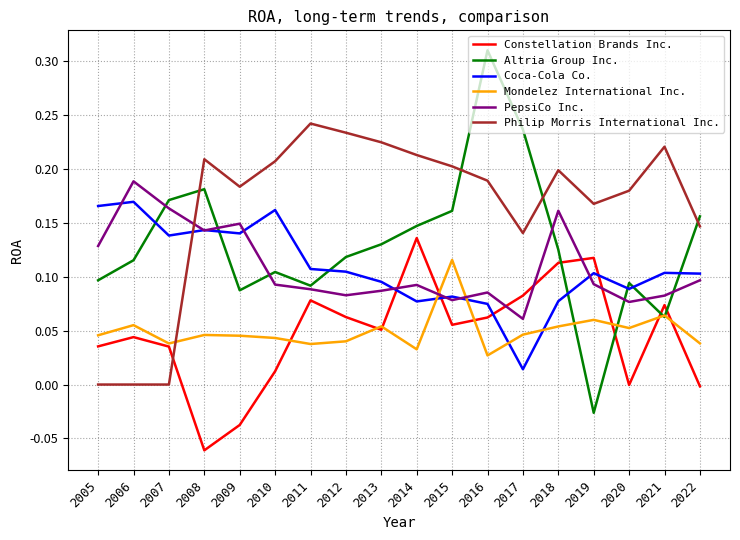

How many lines are shown in the chart?

6